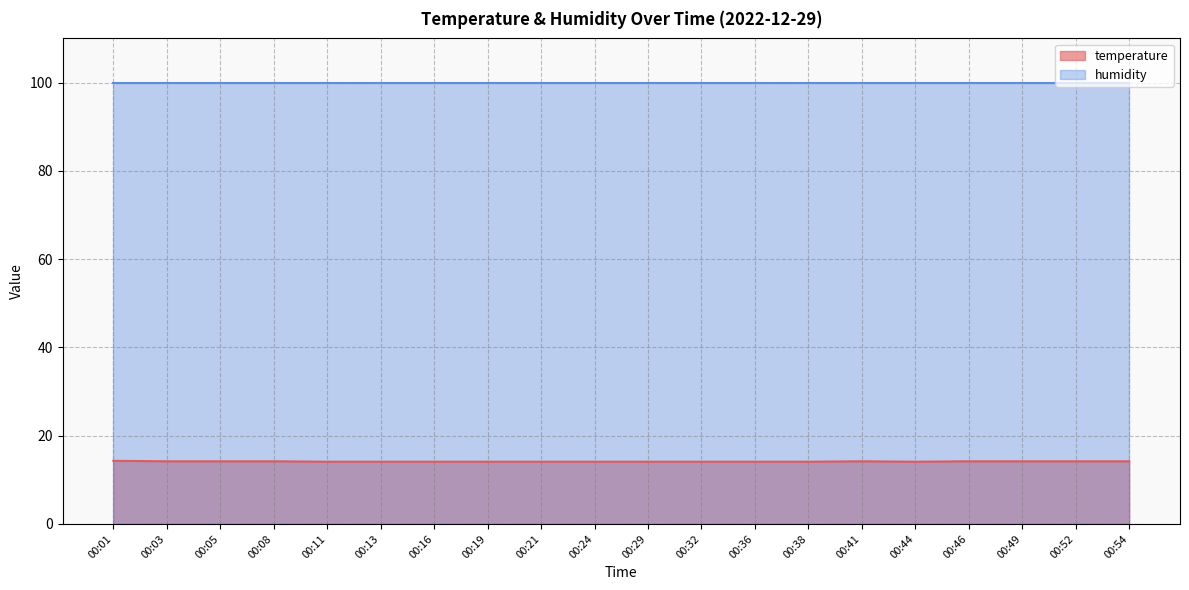

What is the minimum value shown in the chart?

14.1